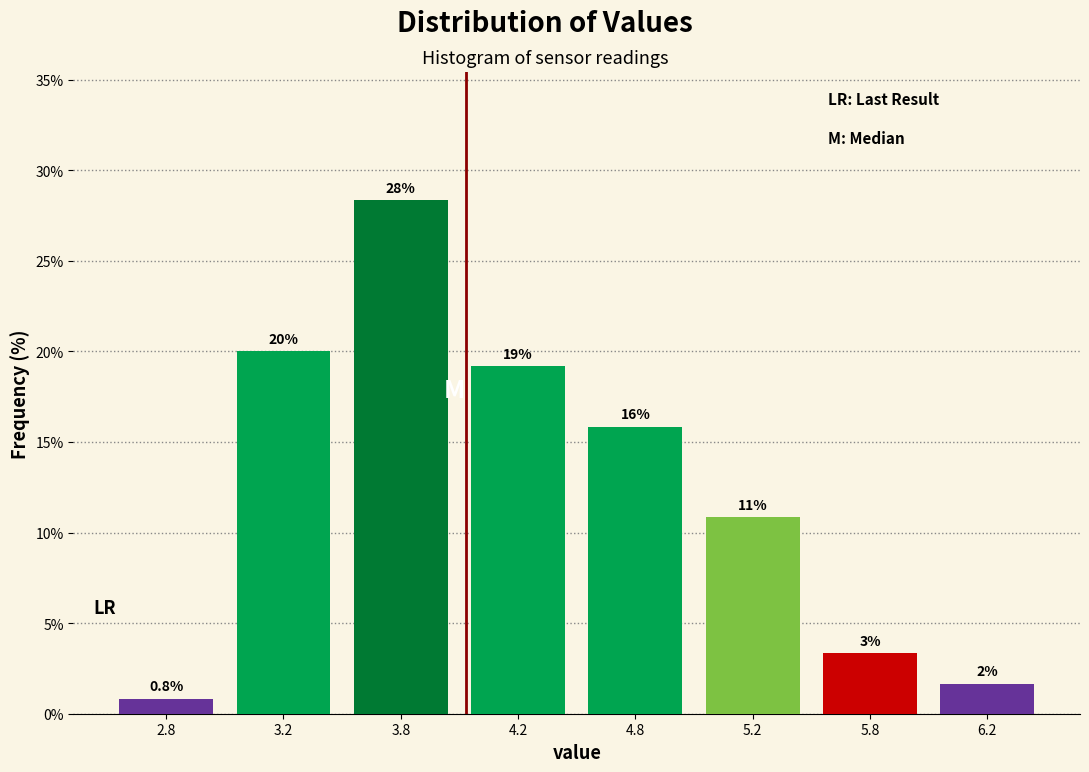

How many bars are there in total?

8